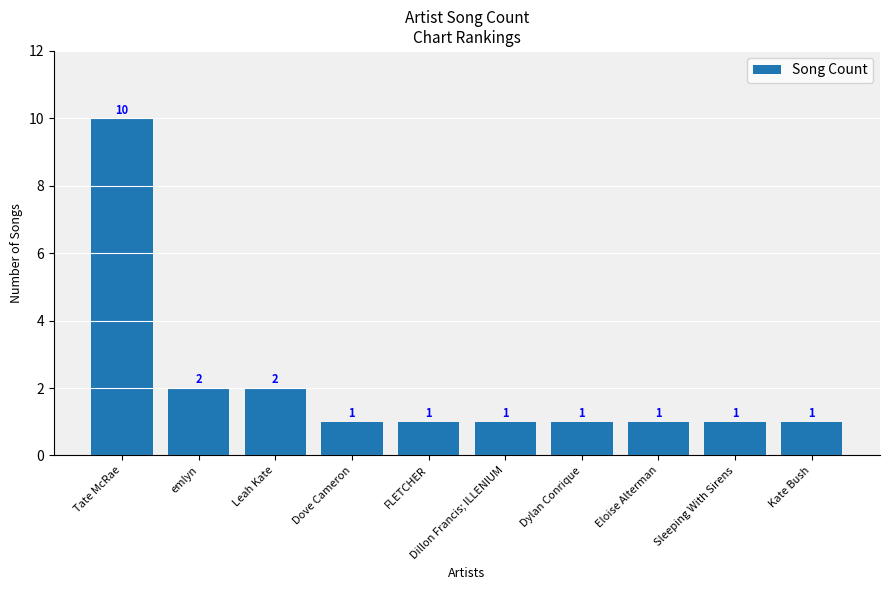

What is the maximum value shown in the chart?

10